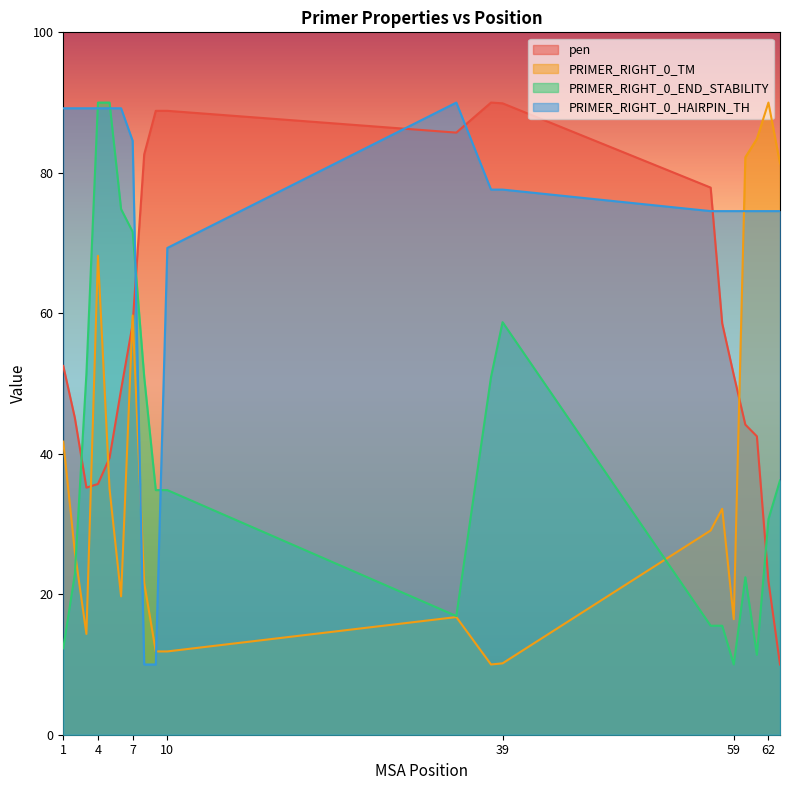

At 38, list the series in order from smallest to largest.

PRIMER_RIGHT_0_TM, PRIMER_RIGHT_0_END_STABILITY, PRIMER_RIGHT_0_HAIRPIN_TH, pen